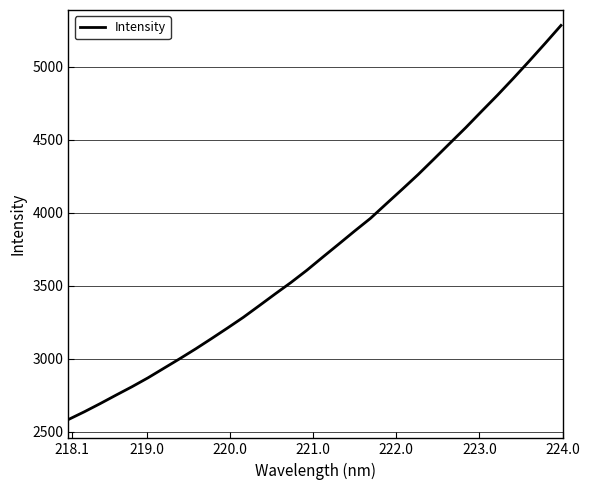

What is the difference between the maximum and minimum values?

2700.4